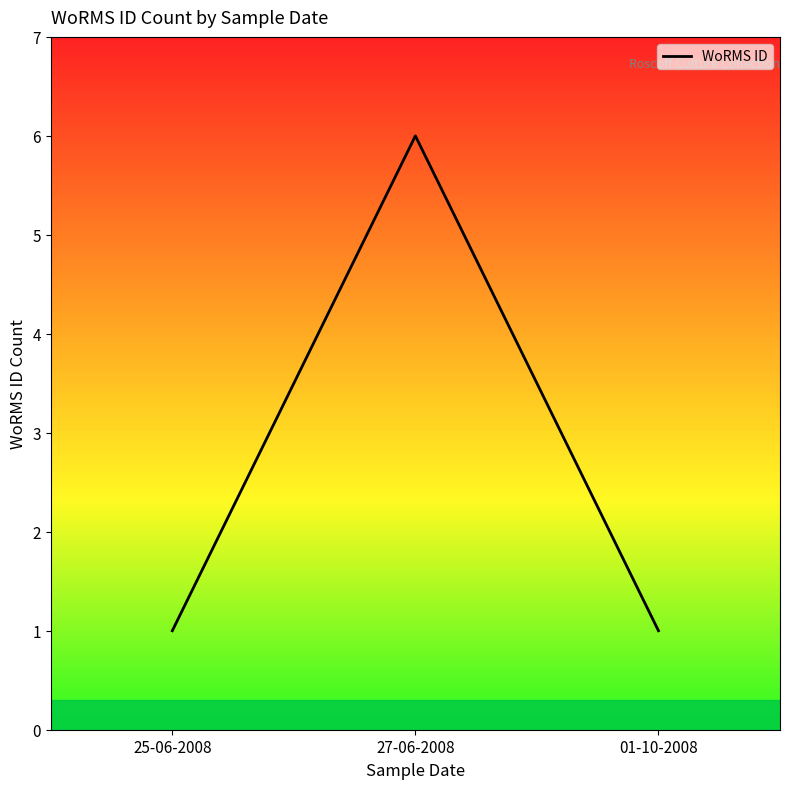

Which category has the highest value across all series?

27-06-2008